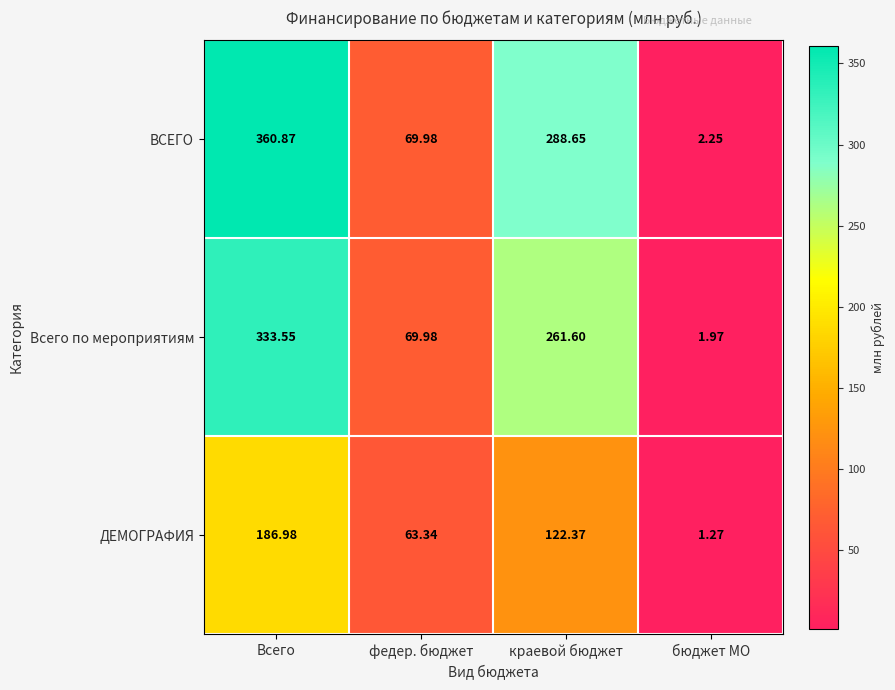

Which series has the largest range (max minus min)?

ВСЕГО